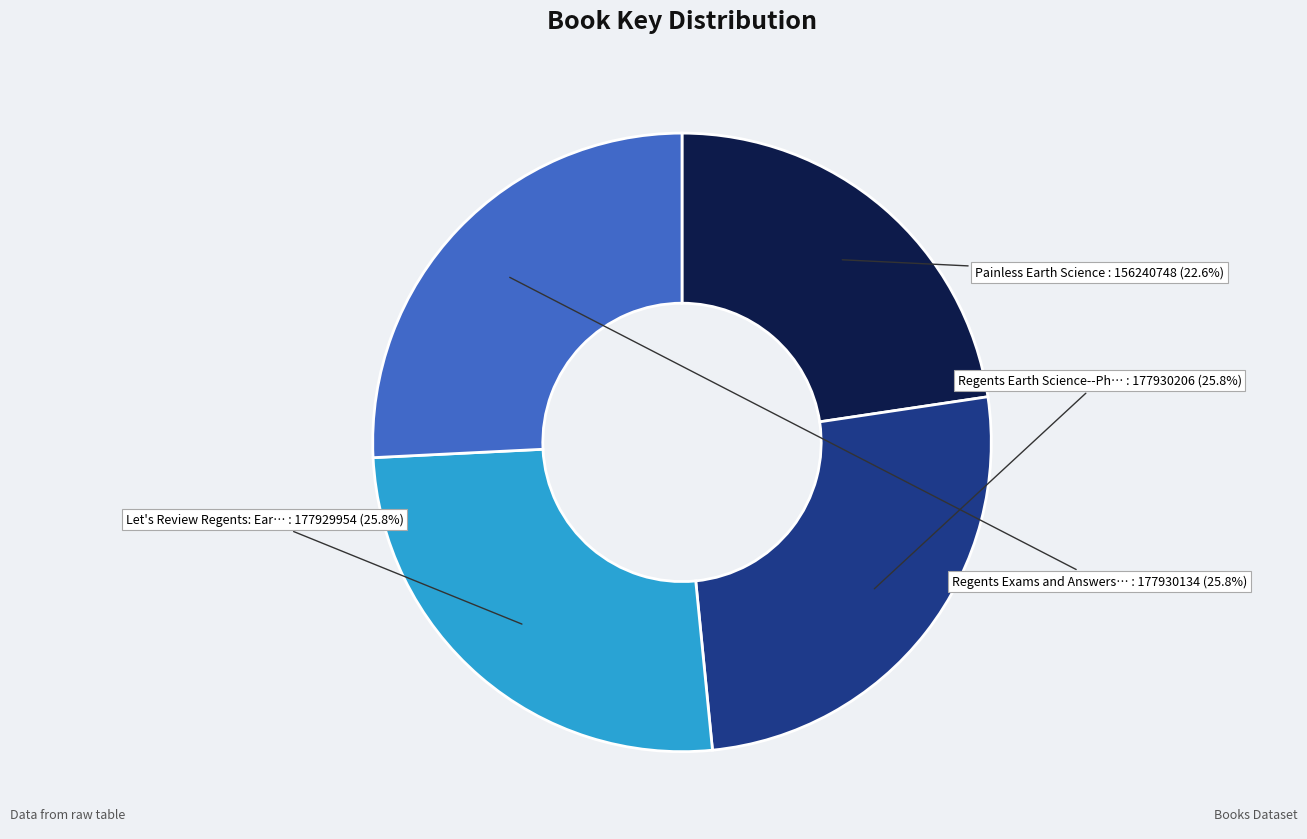

Does any single category account for the majority?

No